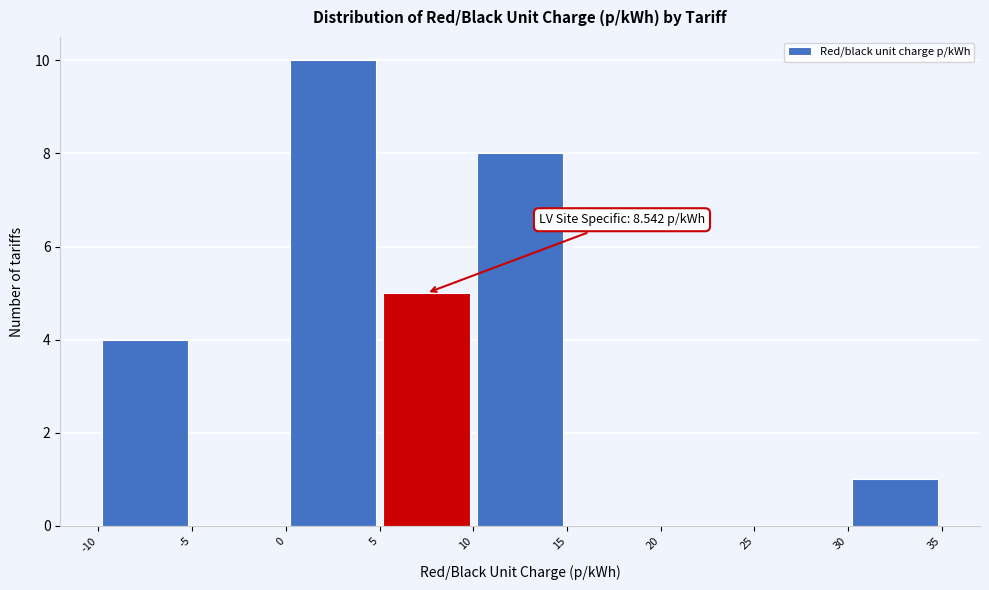

Which range on the x-axis has the tallest bar?

0 to 5